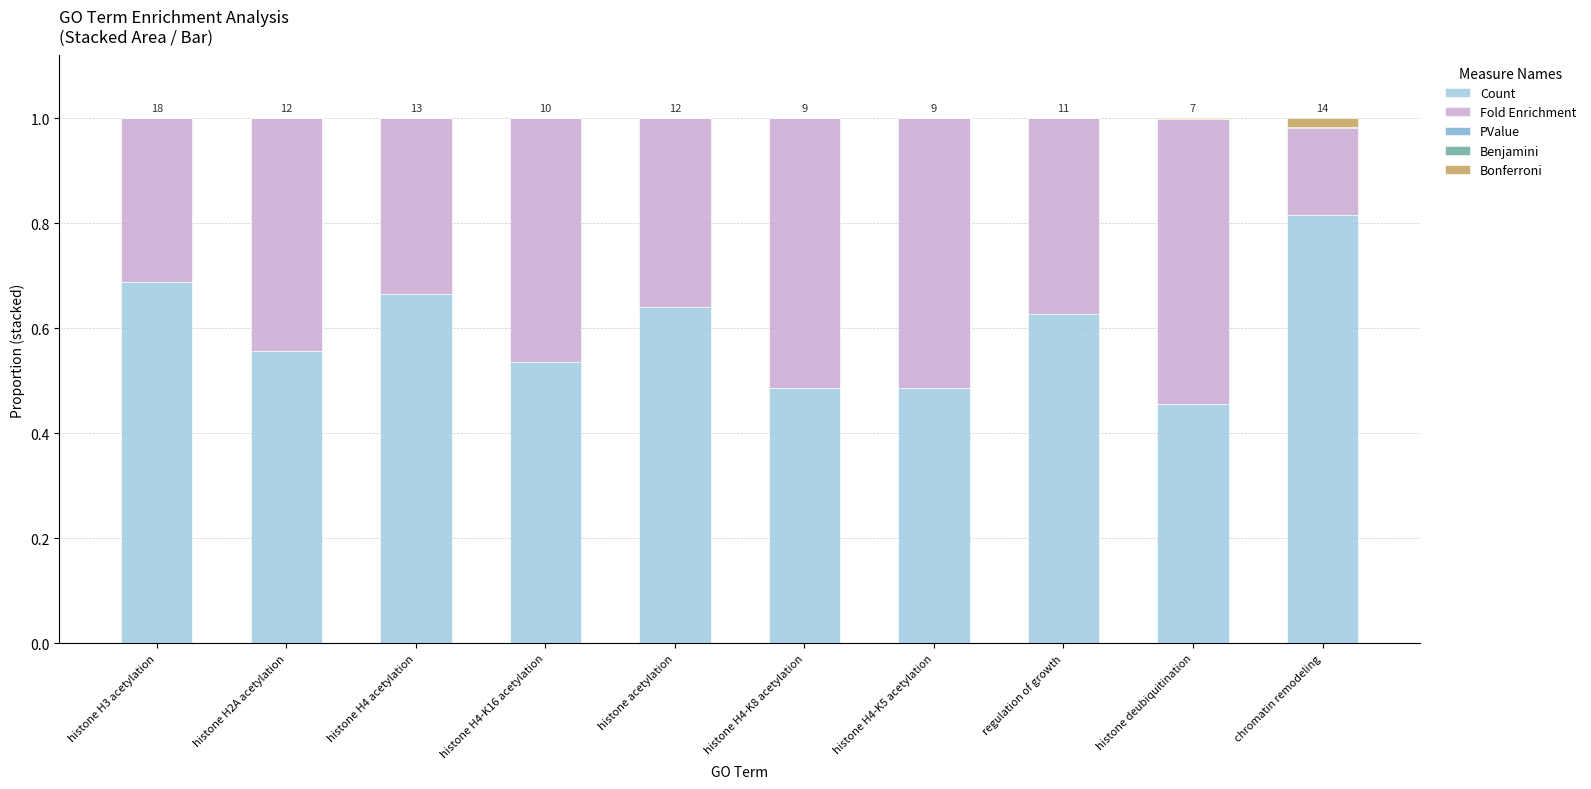

Is it true that Count equals 0.6 at histone deubiquitination?

False